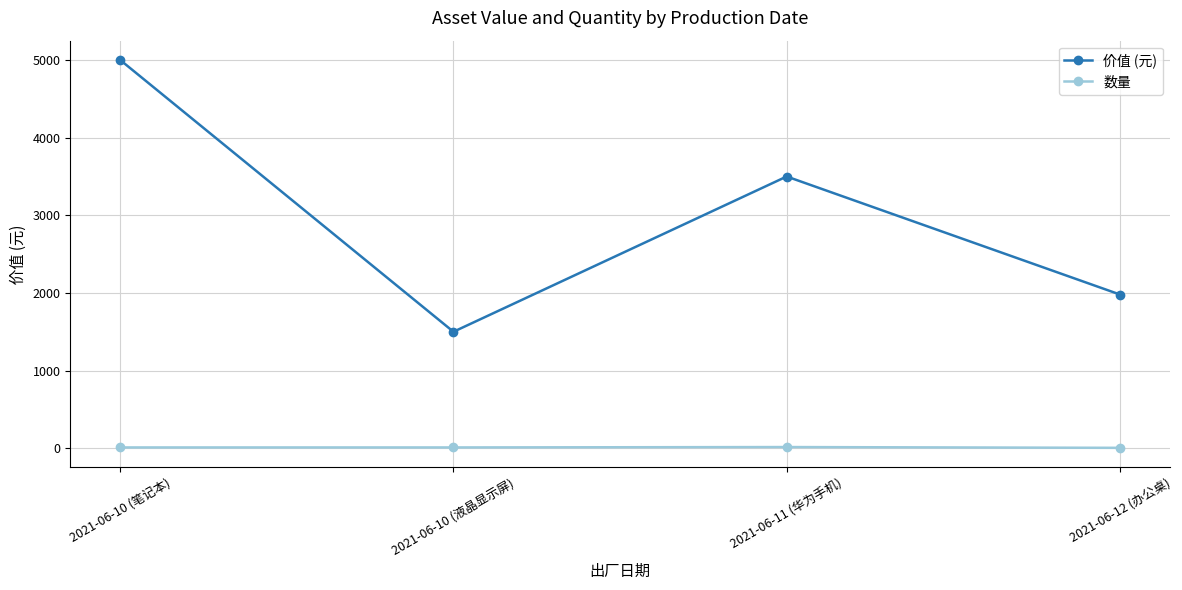

What are all the series names shown in the legend?

价值 (元), 数量